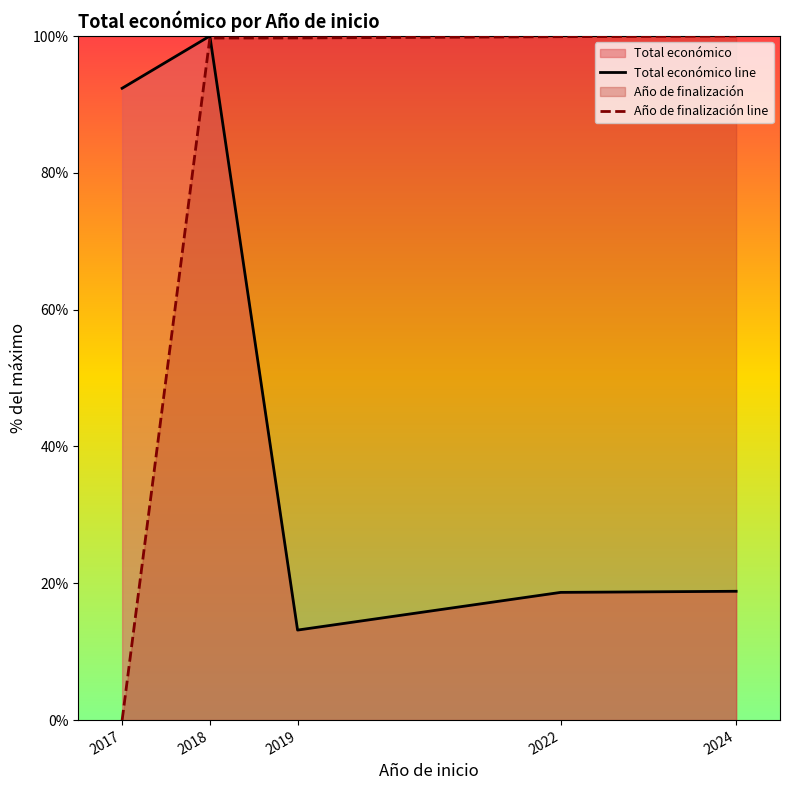

True or false: Año de finalización line has more than 0 interior local peaks.

False